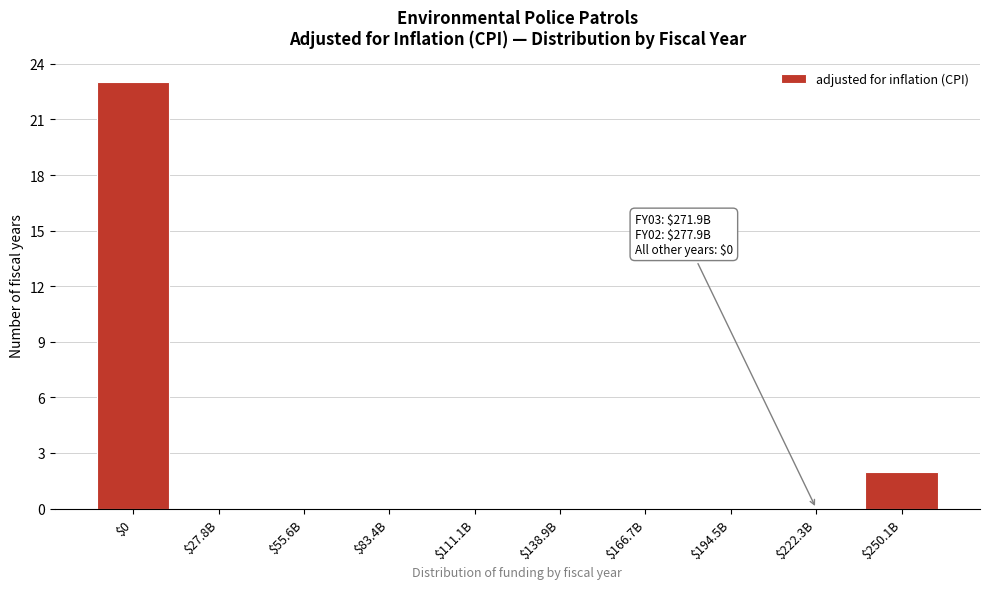

Where is the data nearest to the value 11?

$250.1B